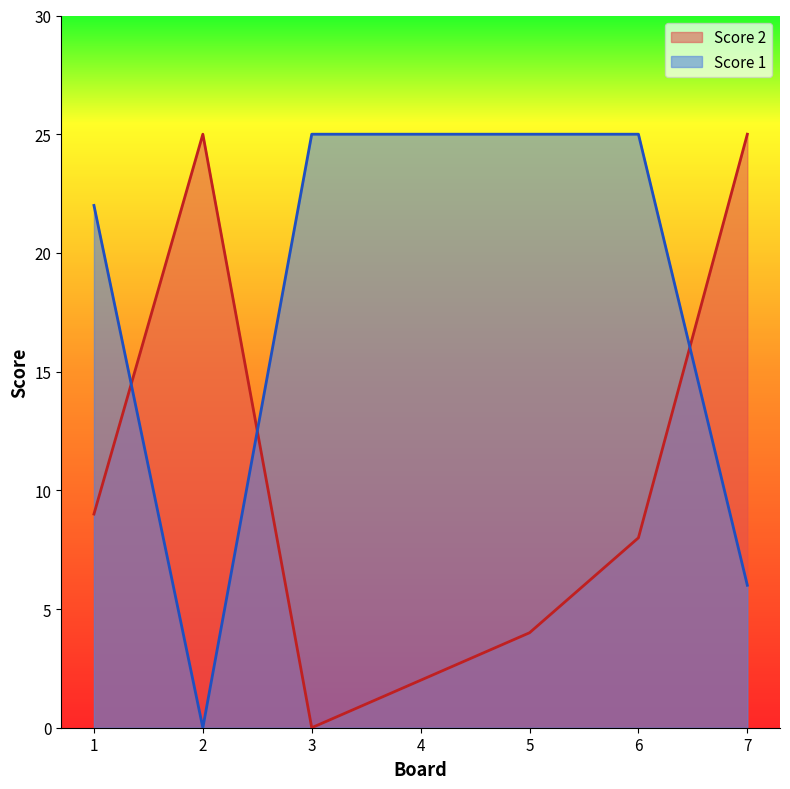

What is the value of the Score 1 point at the 1st from the left?

22